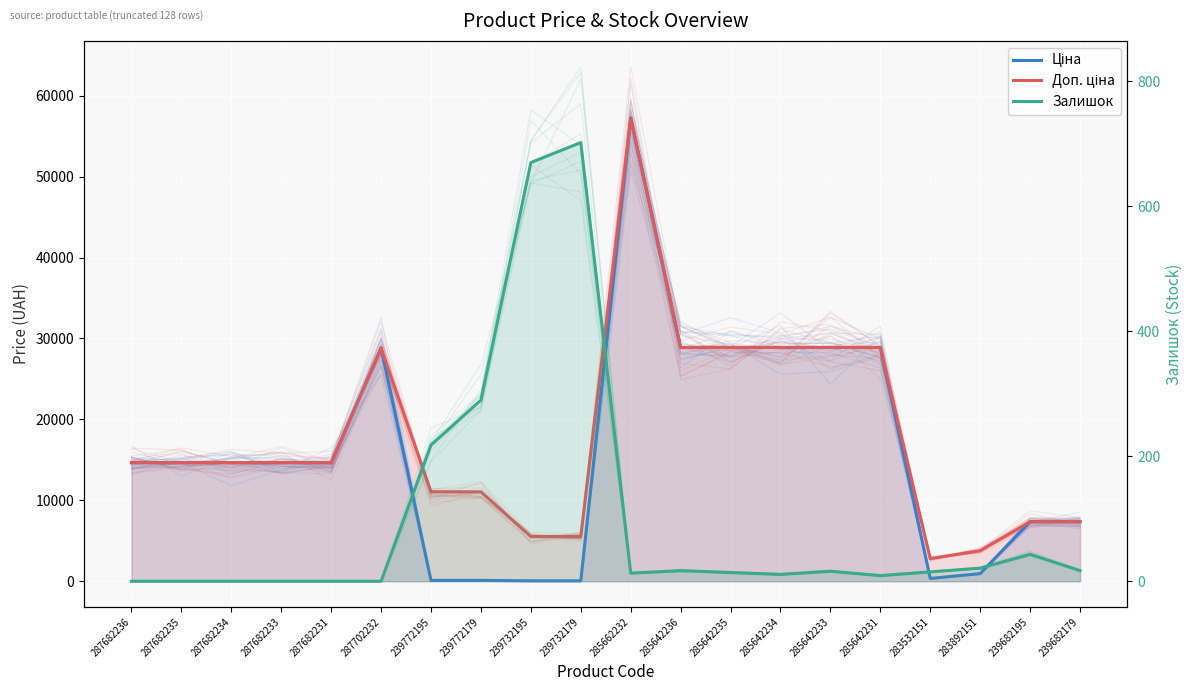

Where is Ціна nearest to the value 28645?

287702232